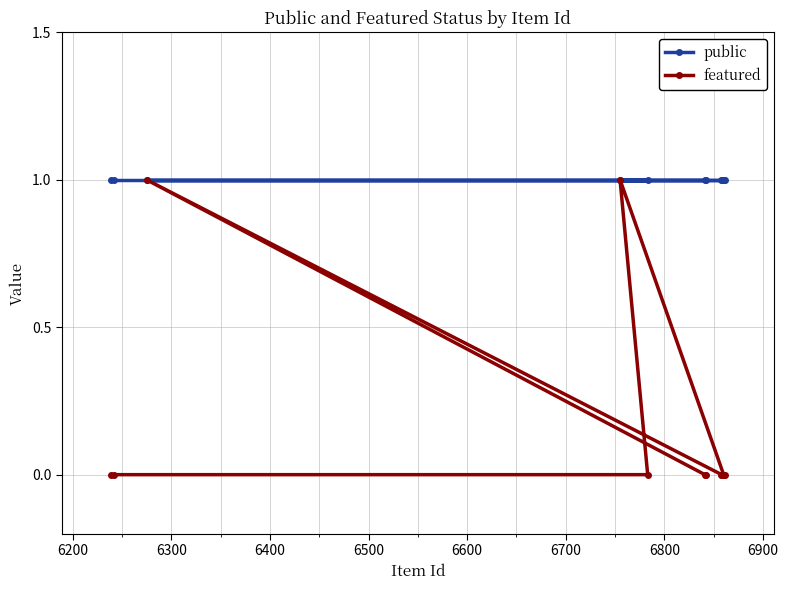

True or false: featured and public cross at least once.

False